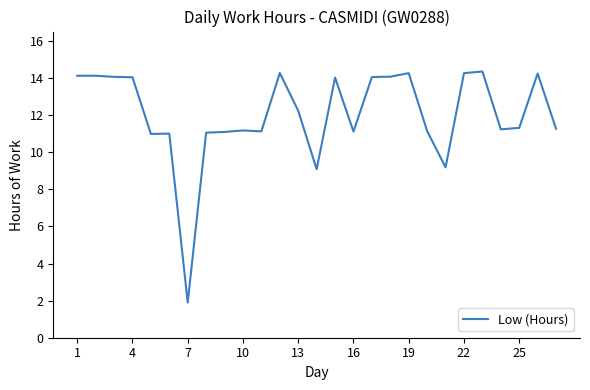

What is the greatest value displayed?

14.4